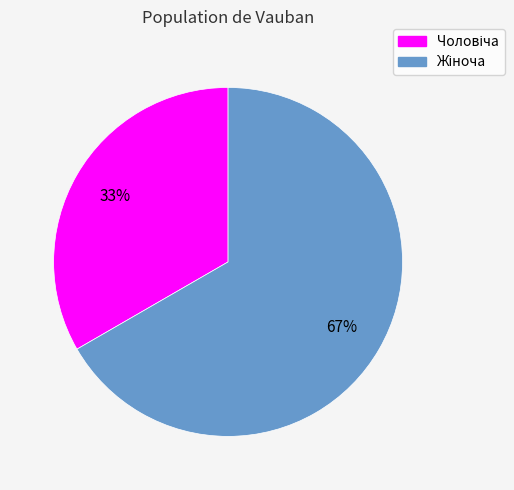

Does any single category account for the majority?

Yes